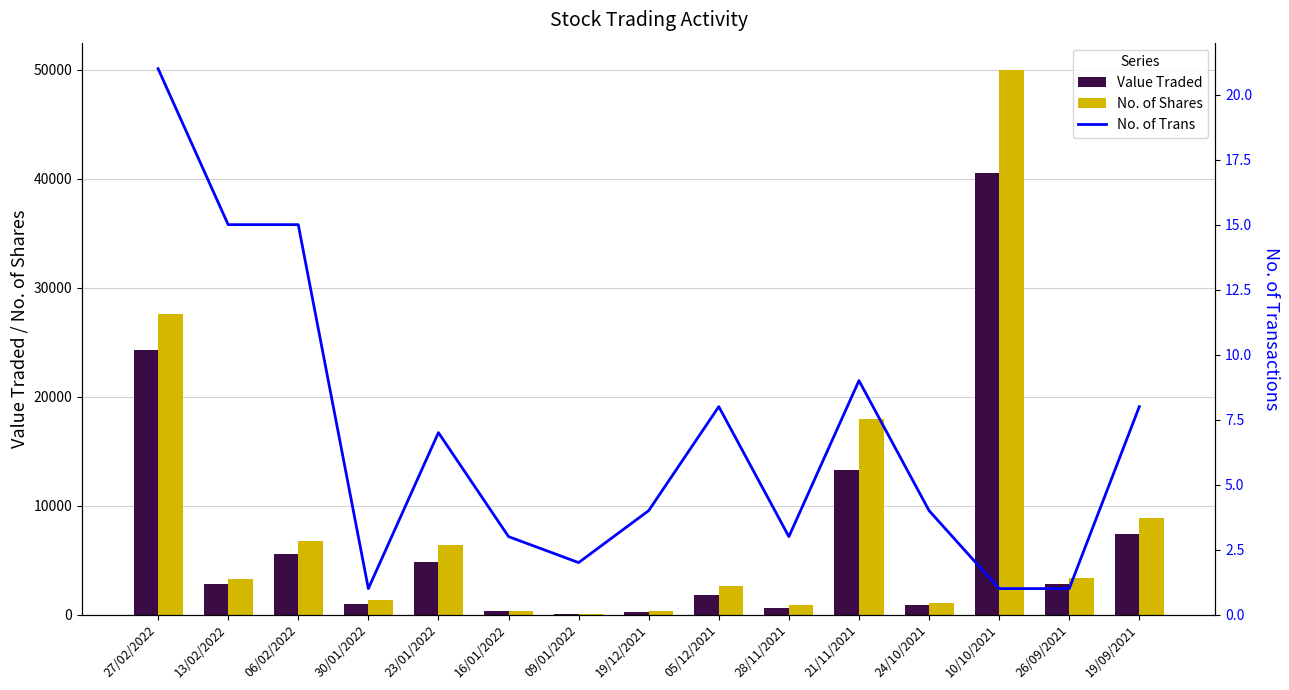

Which series has the largest total across all categories?

No. of Shares